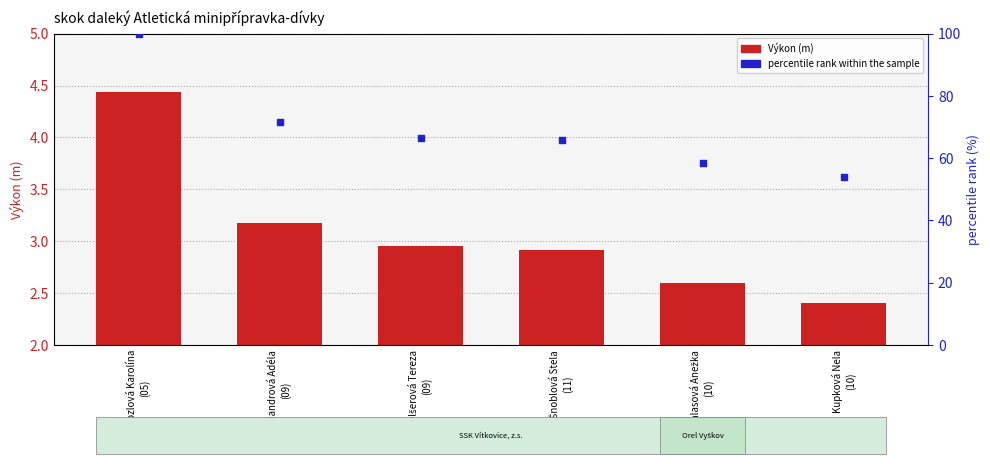

Is the value of Výkon at Kalandrová Adéla
(09) greater than the value of percentile rank within the sample at Šnoblová Stela
(11)?

No